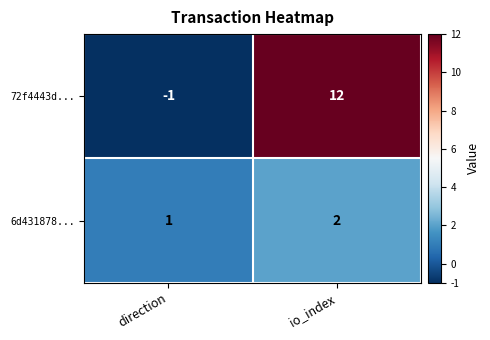

What is the maximum value shown in the chart?

12